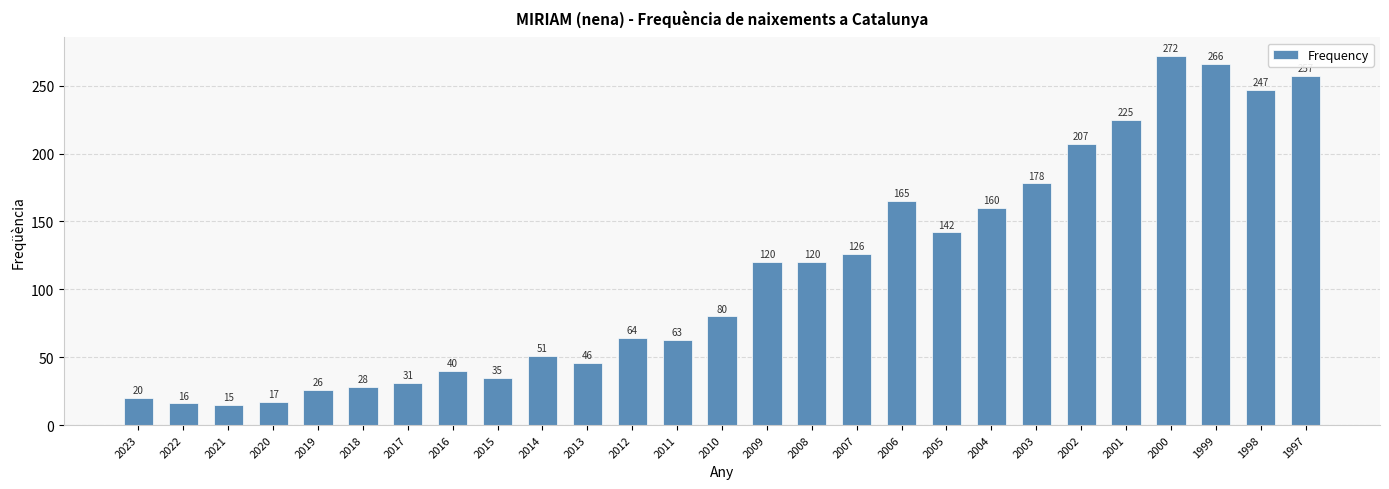

What is the difference between the values at 2001 and 2007?

99